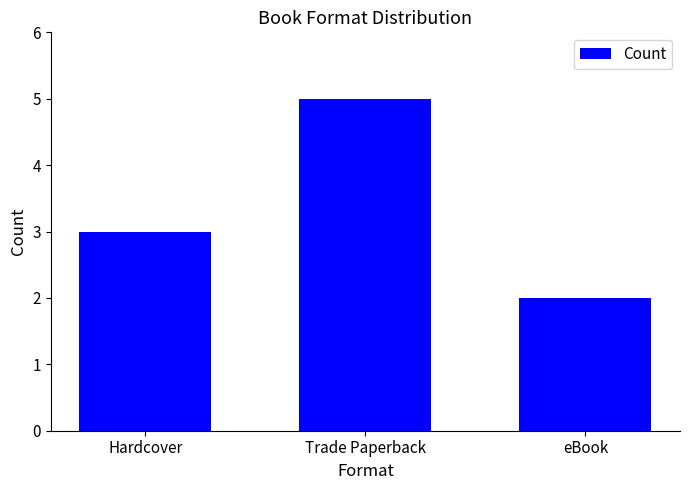

Approximately how many times larger is the value at Trade Paperback compared to eBook?

2.5